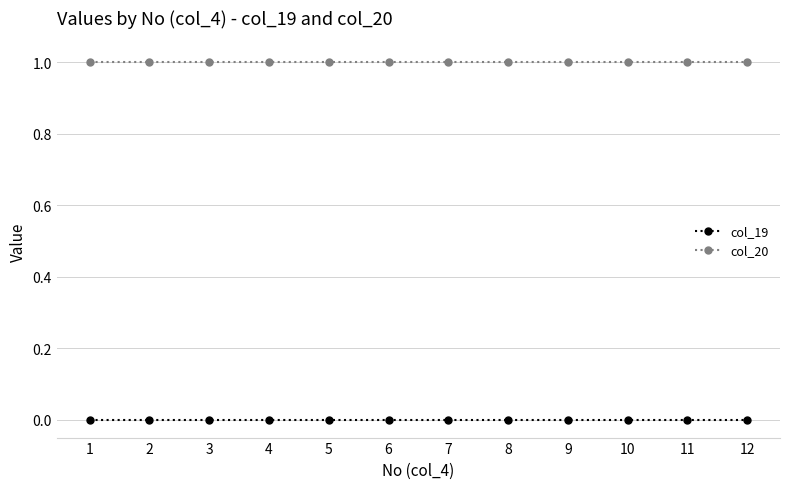

The value of col_20 at 9 is 1. True or false?

True